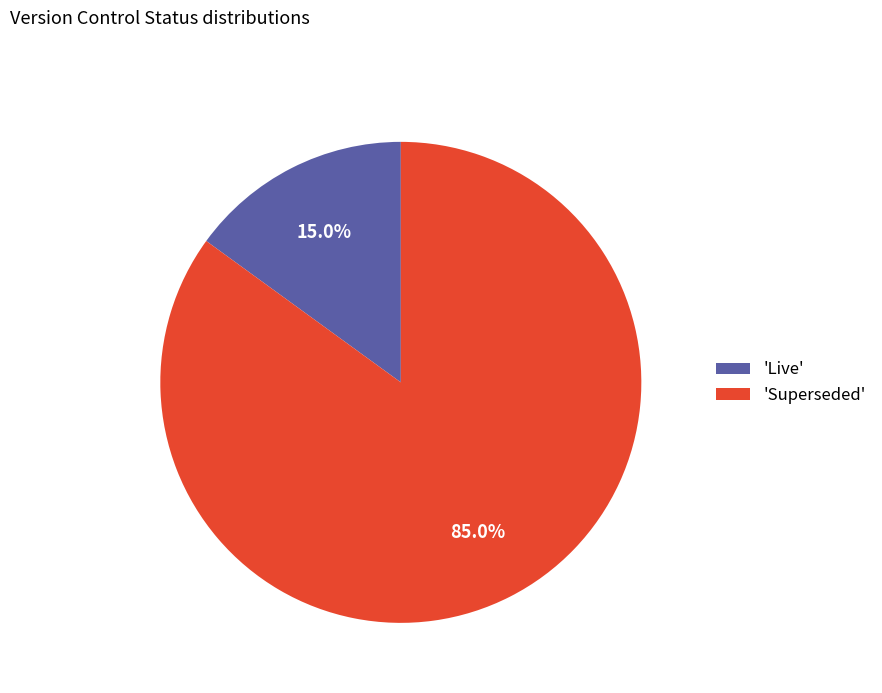

Approximately how many times larger is the value at 'Superseded' compared to 'Live'?

5.7